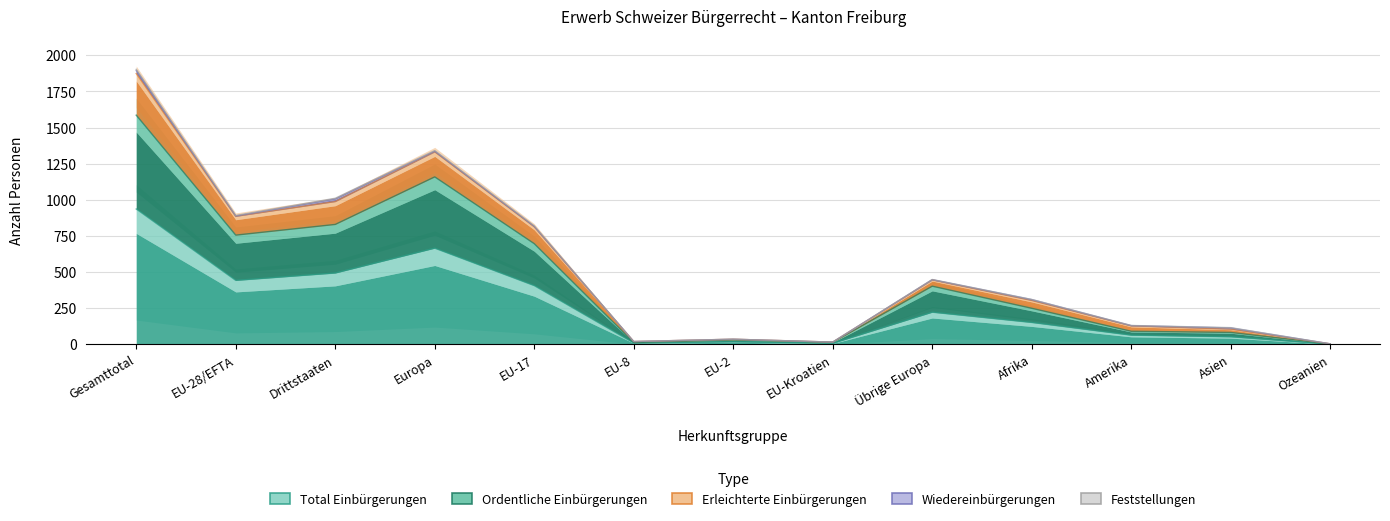

What is the approximate value of Erleichterte Einbürgerungen at EU-28/EFTA, to the nearest 100?

900